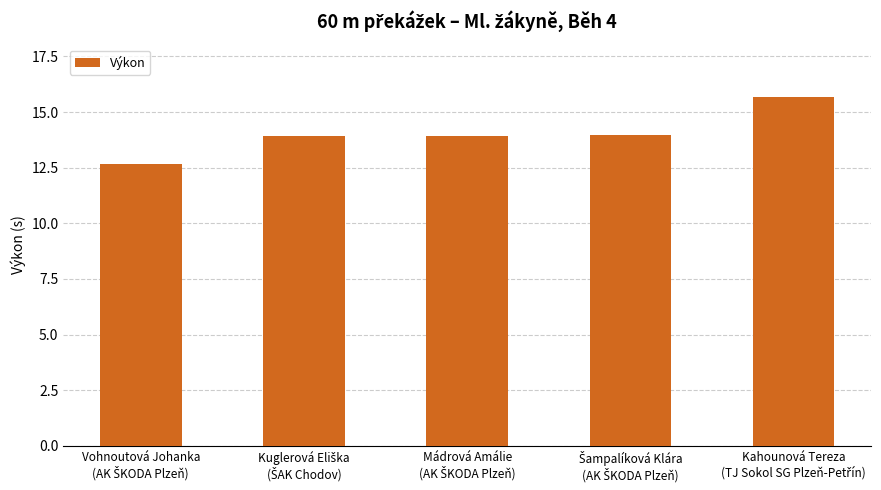

What is the difference between the maximum and minimum values?

3.0